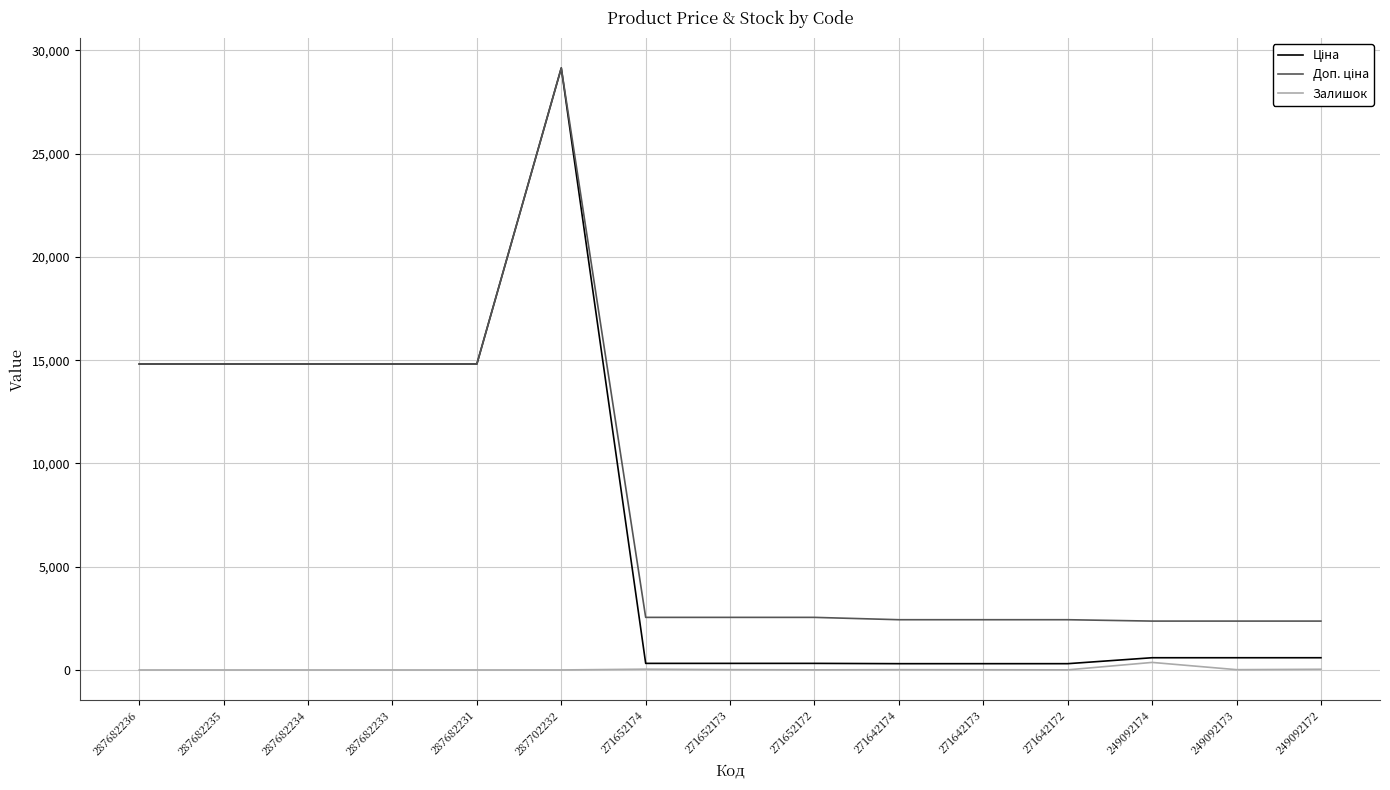

True or false: Залишок has a value of 14.0 at 271642174.

True